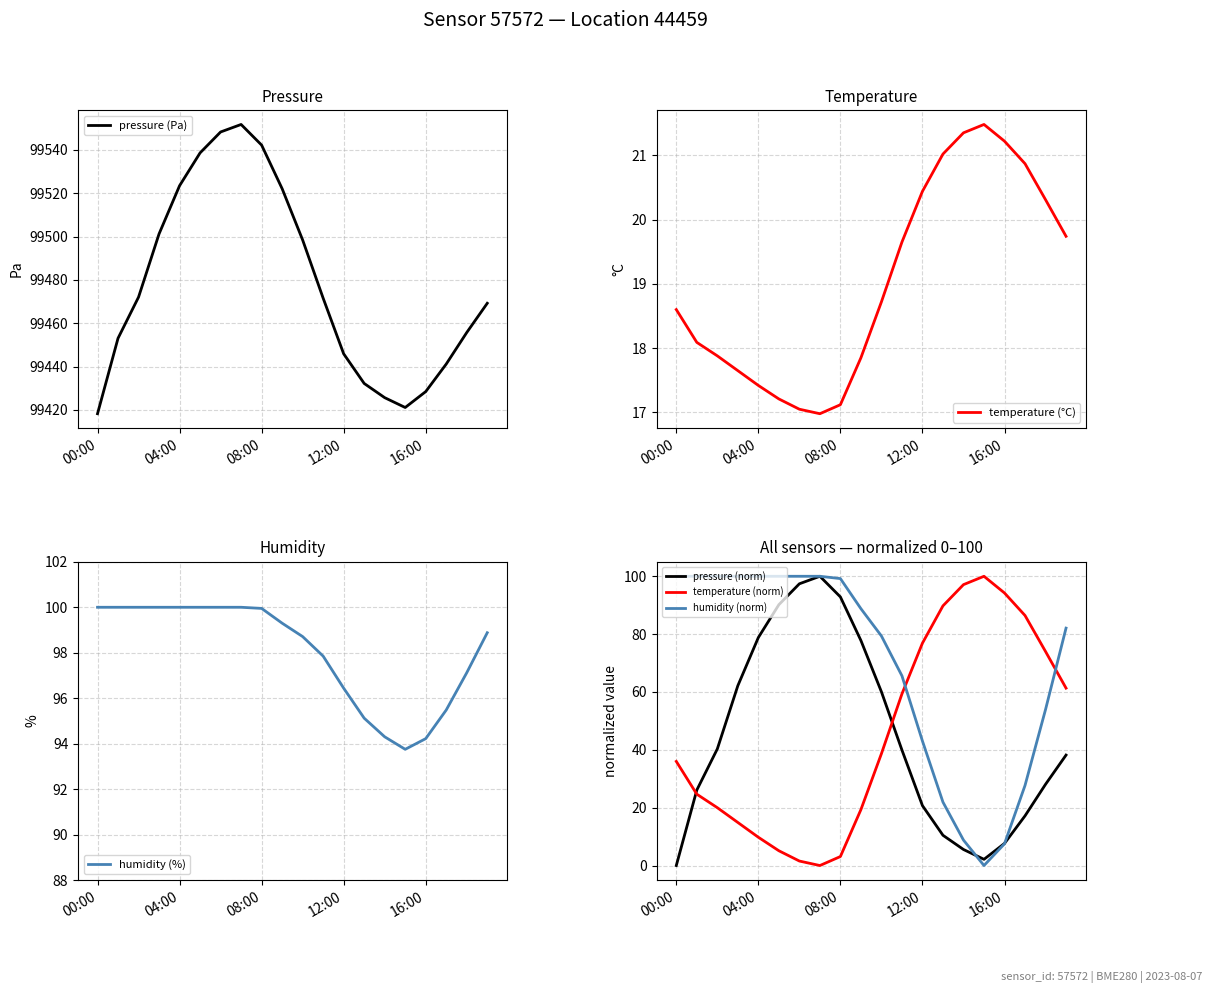

Between 11 and 18, which series saw the biggest shift?

pressure (Pa)